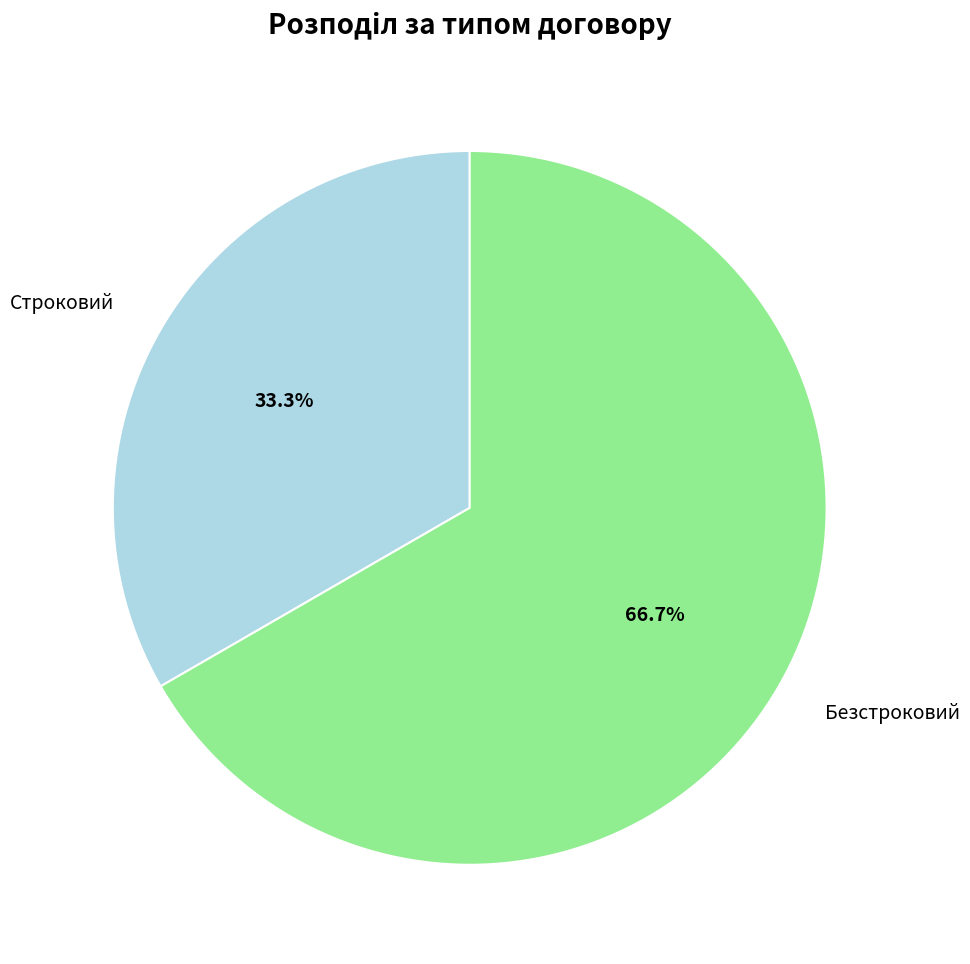

The Строковий slice represents 33% of the pie. True or false?

True